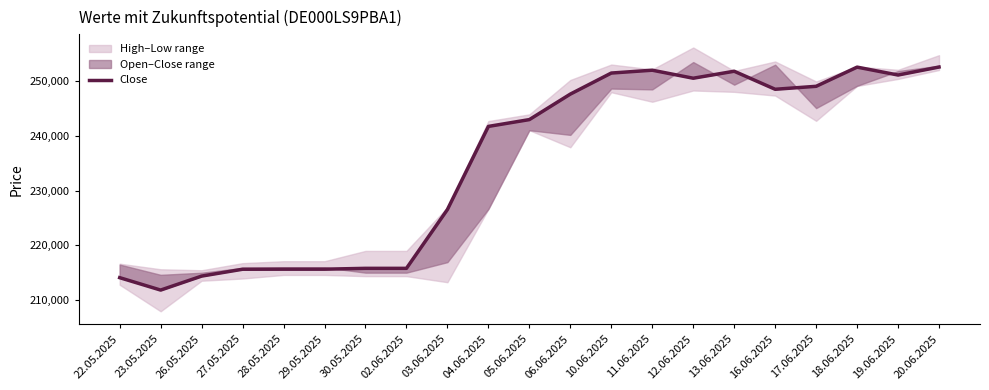

What is the value of the 11th point from the left?

242954